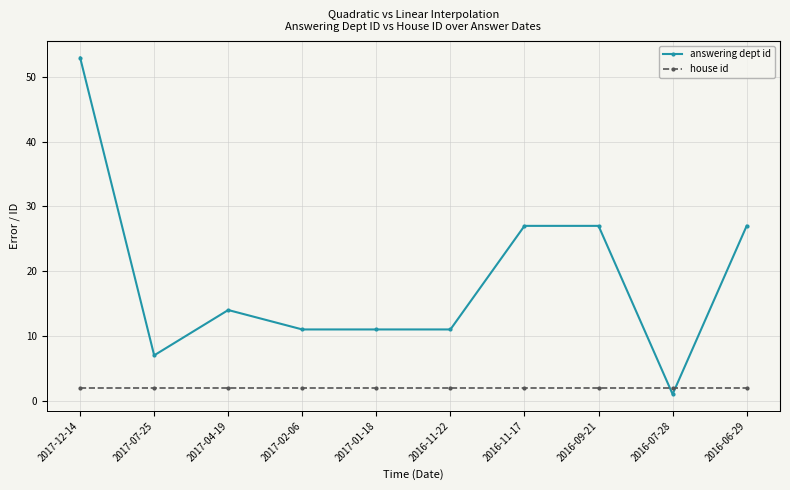

How many distinct data groups are displayed?

2